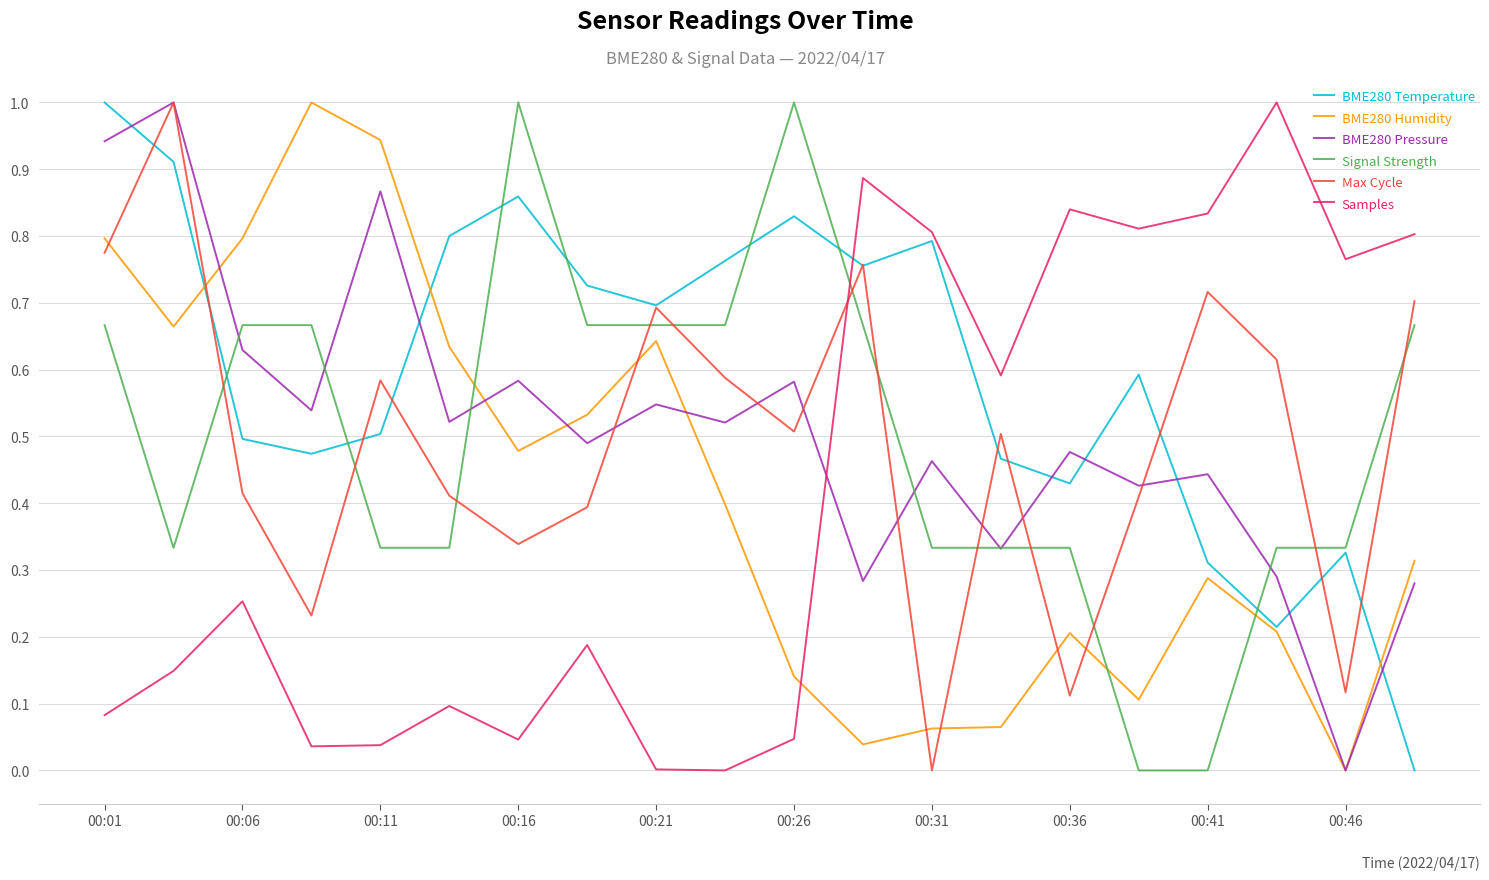

What is the maximum value shown in the chart?

1.0